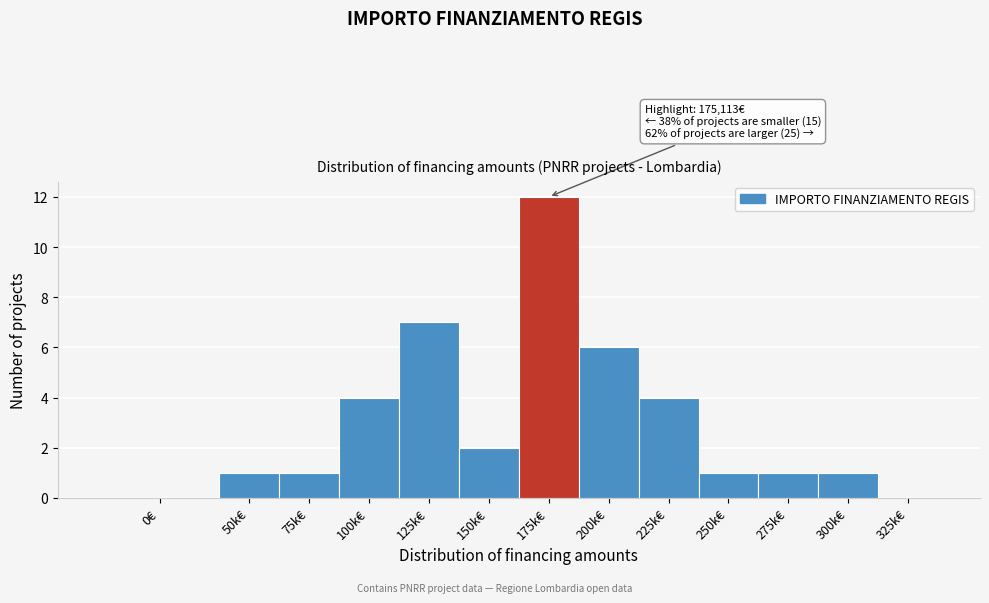

Reading left to right, what are all the values shown in this chart?

0€=0	50k€=1	75k€=1	100k€=4	125k€=7	150k€=2	175k€=12	200k€=6	225k€=4	250k€=1	275k€=1	300k€=1	325k€=0